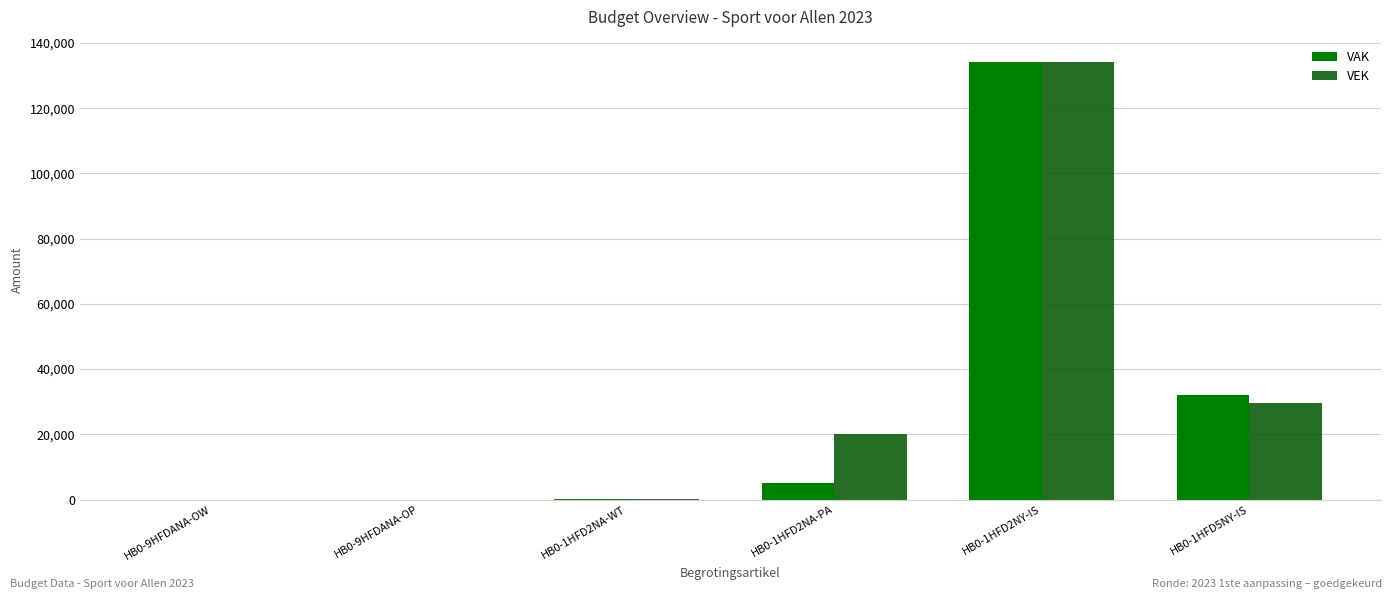

The value of VAK at HB0-9HFDANA-OP is 0. True or false?

True